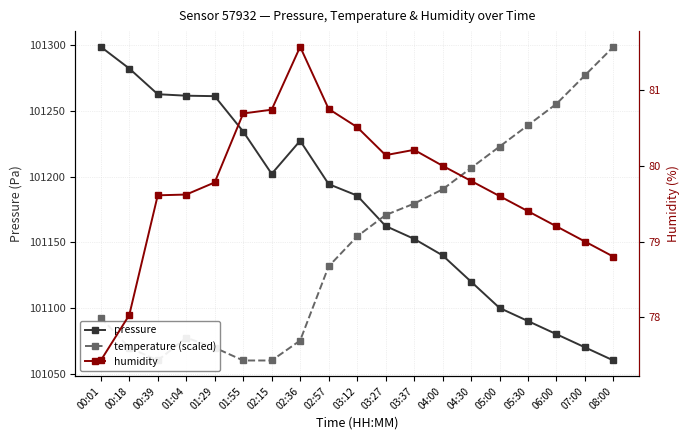

At which label does pressure first exceed 101185?

00:01